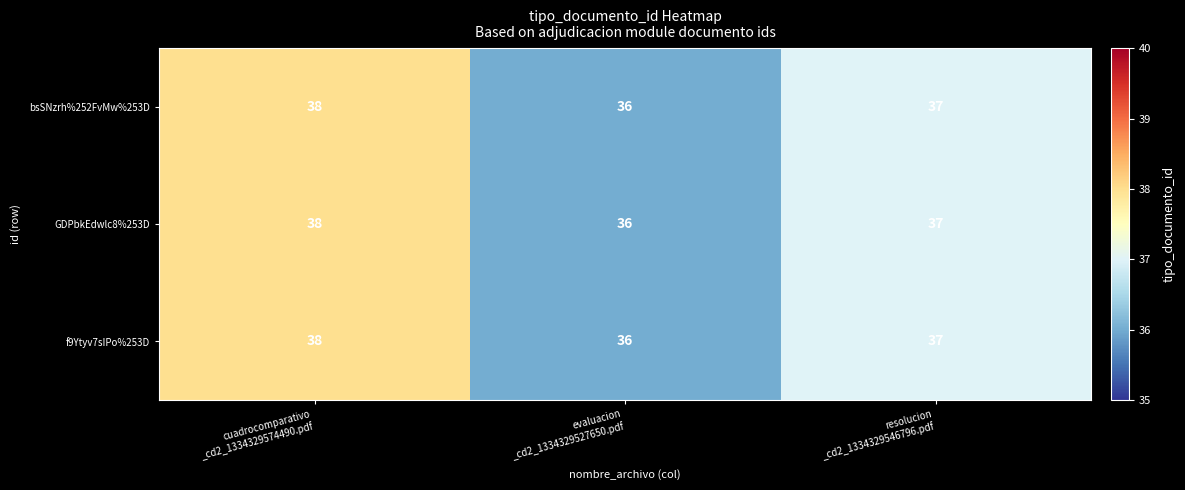

What is the greatest value displayed?

38